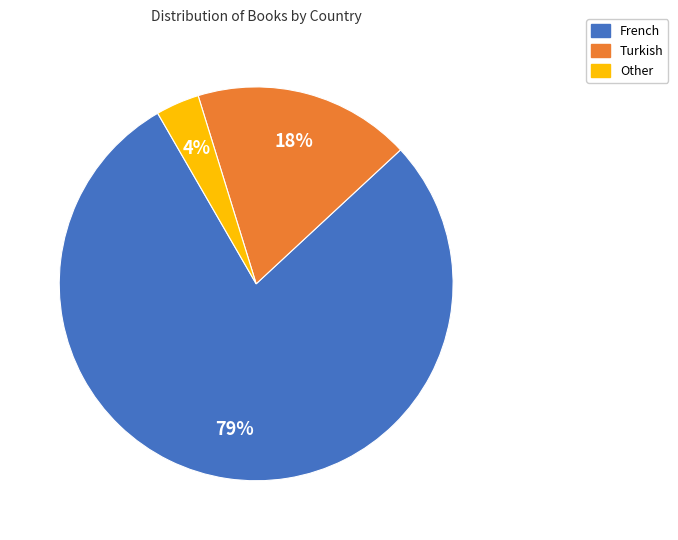

Do French and Other together represent more than half of the pie?

Yes